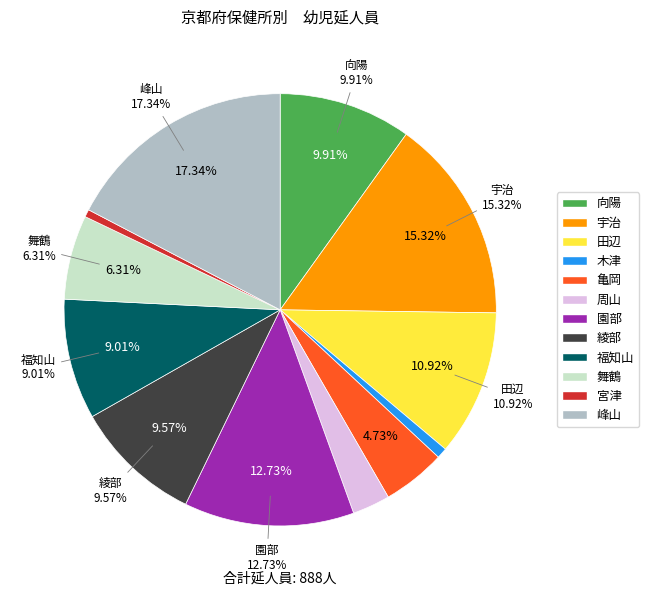

How much of the chart is everything except 田辺?

89.1%